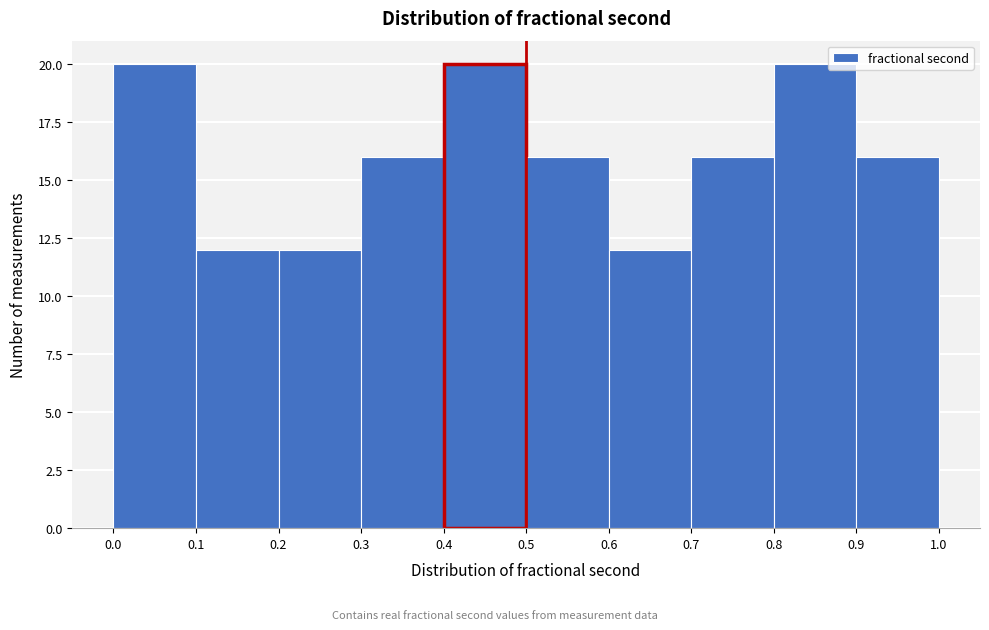

How tall is the bar that spans 0.6 to 0.7 on the x-axis? The values are not printed on the chart, so give them approximately, as read against the axis.

12